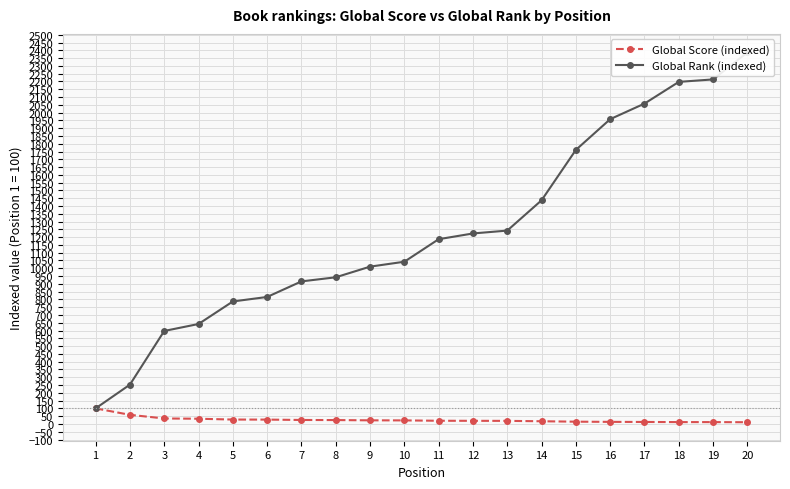

Where does the Global Score (indexed) series first go above 22?

1